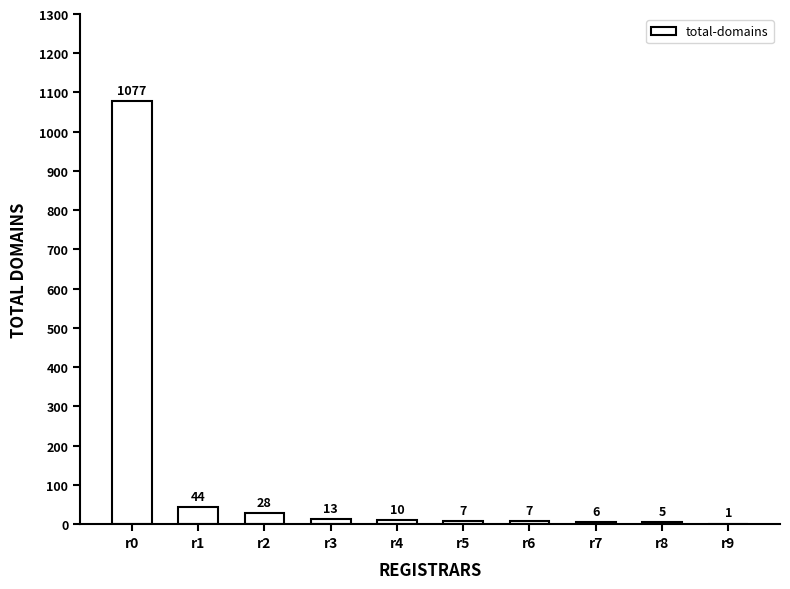

The value at r1 is 44. True or false?

True